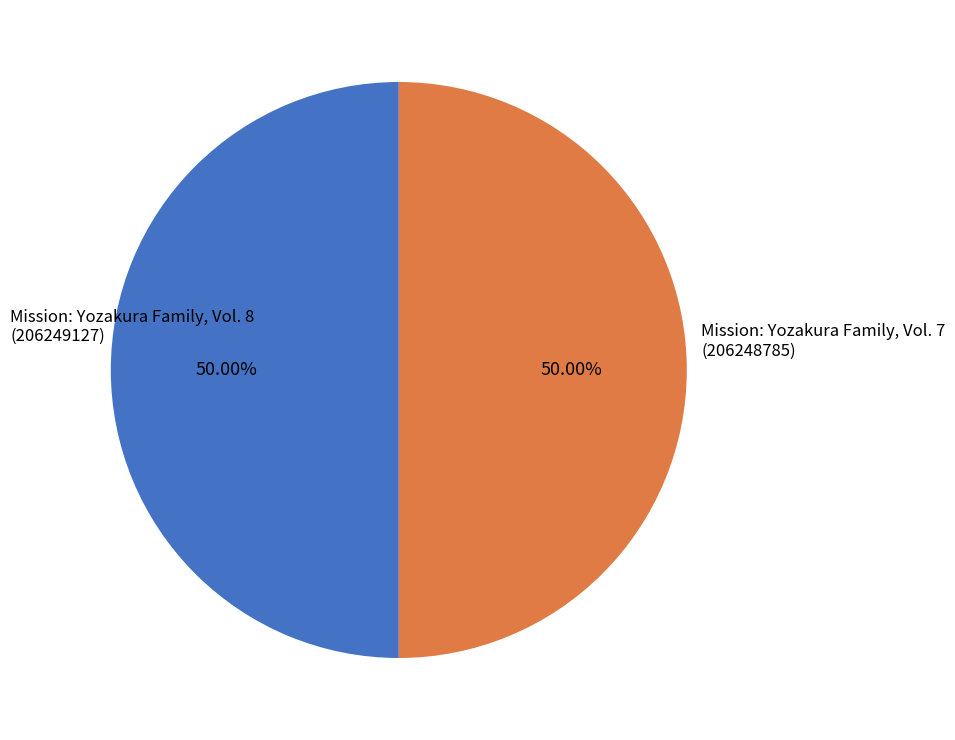

Do Mission: Yozakura Family, Vol. 8 and Mission: Yozakura Family, Vol. 7 together represent more than half of the pie?

Yes